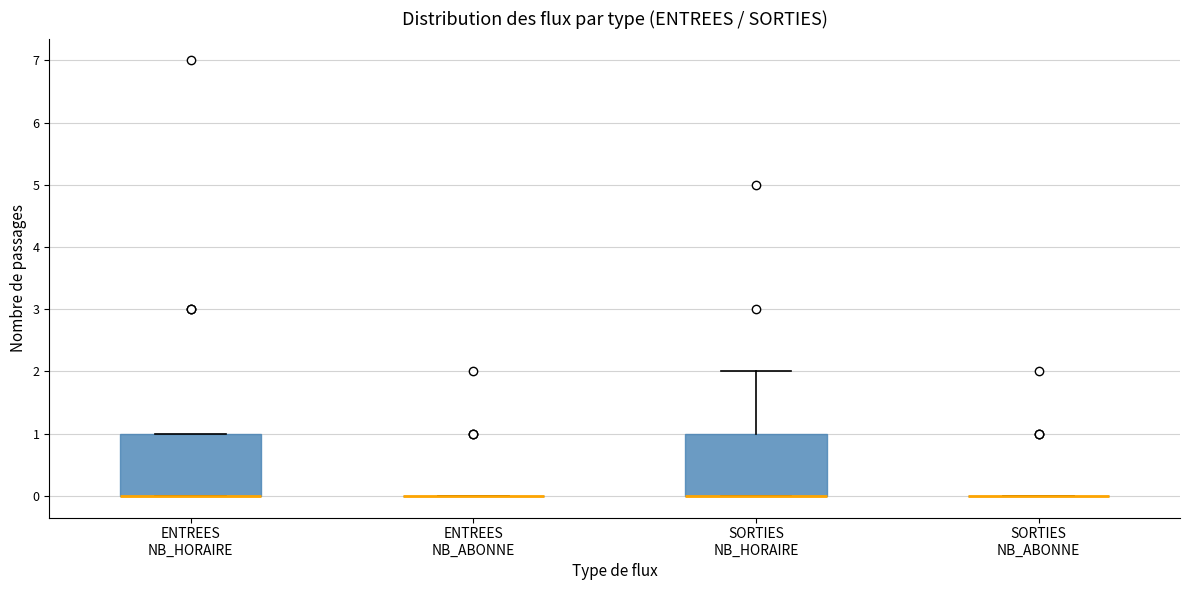

Reading left to right, transcribe this box plot: for each box, give where its median line is, the range the box spans, and where its two whiskers end, as read against the y-axis. The values are not printed on the chart, so give them approximately, as read against the axis.

ENTREES NB_HORAIRE: median 0 (drawn on the box's lower edge), box 0 to 1, whiskers 0 to 1
ENTREES NB_ABONNE: box collapsed to a line at 0, whiskers 0 to 0
SORTIES NB_HORAIRE: median 0 (drawn on the box's lower edge), box 0 to 1, whiskers 0 to 2
SORTIES NB_ABONNE: box collapsed to a line at 0, whiskers 0 to 0